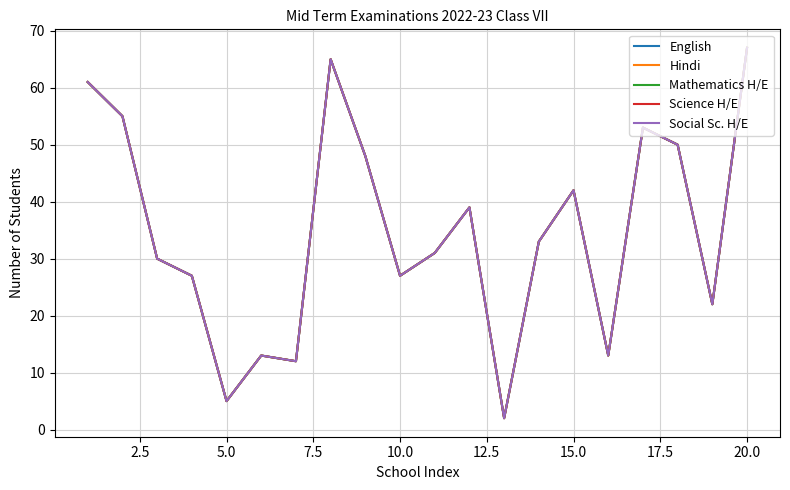

Is this an area chart (filled region under the line)?

No